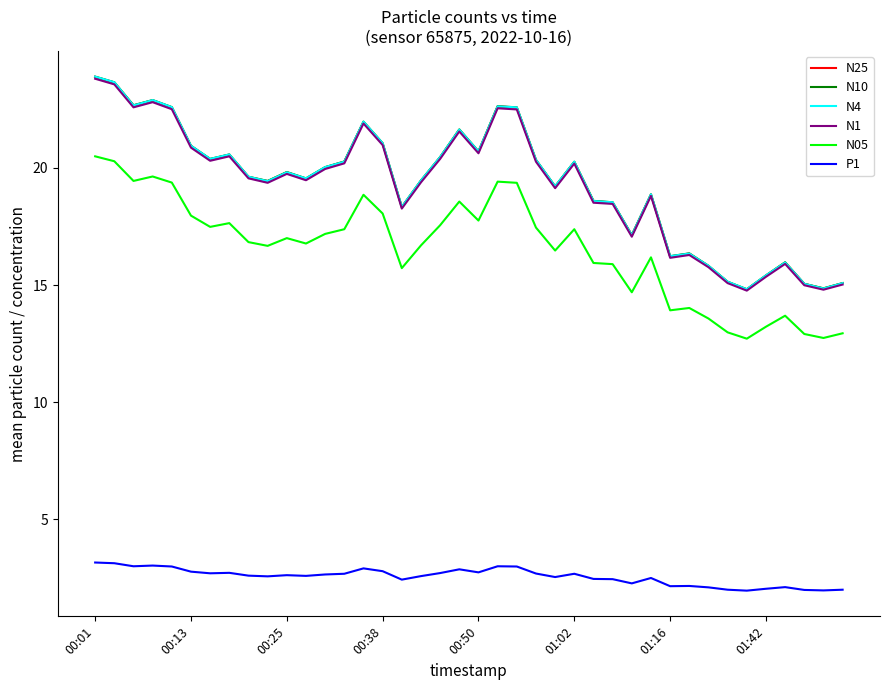

True or false: N4 and N05 intersect in this chart.

False